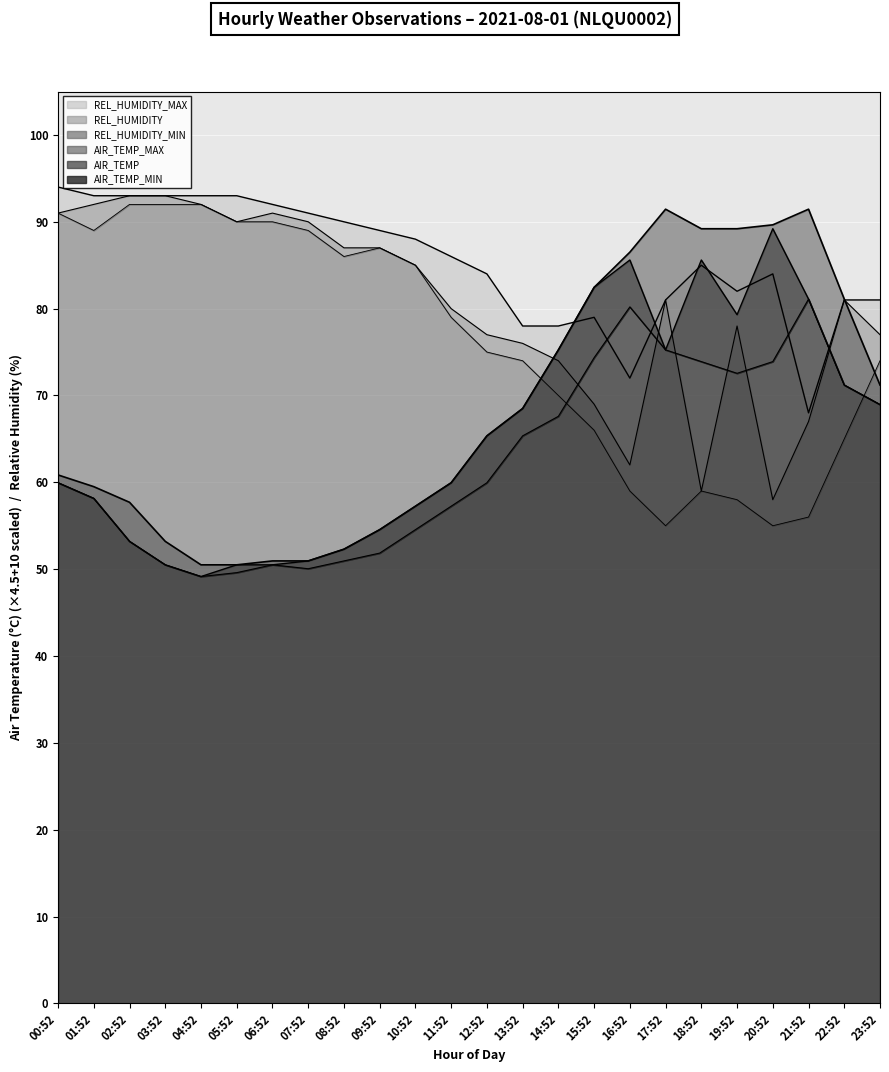

How many interior local valleys does the REL_HUMIDITY_MIN series have?

4